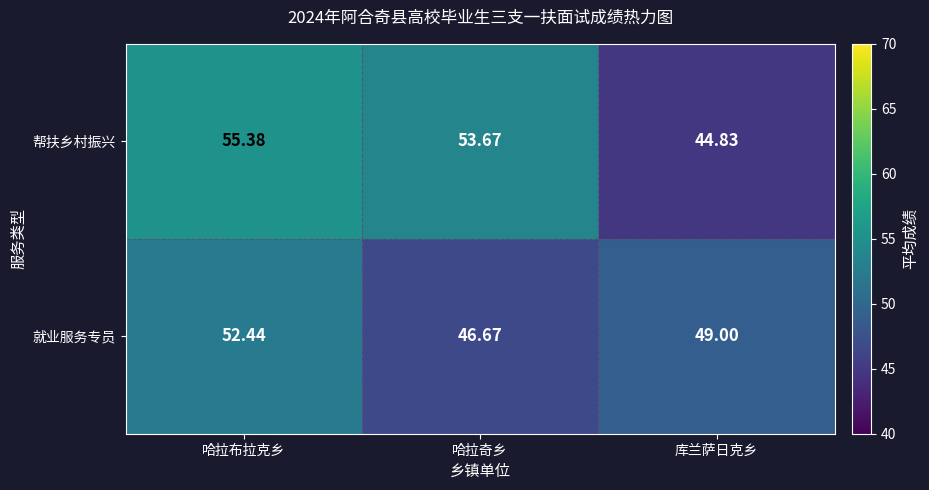

Is the value of 帮扶乡村振兴 at 哈拉奇乡 greater than the value of 就业服务专员 at 库兰萨日克乡?

Yes